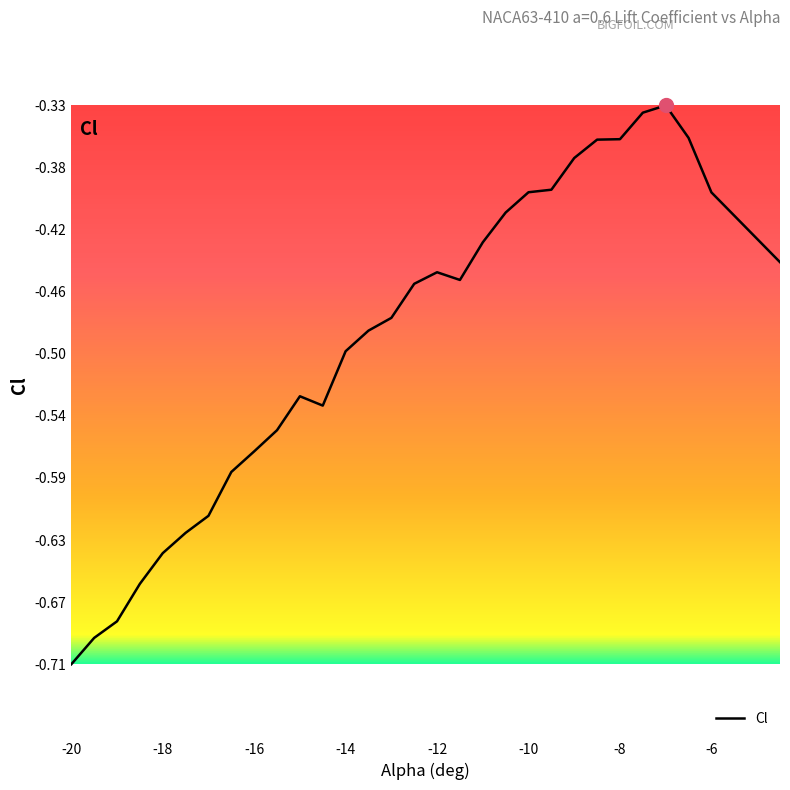

How many lines are shown in the chart?

1